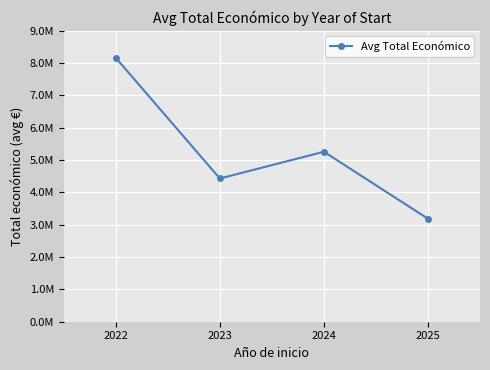

List the labels in order of value, smallest first.

2025, 2023, 2024, 2022